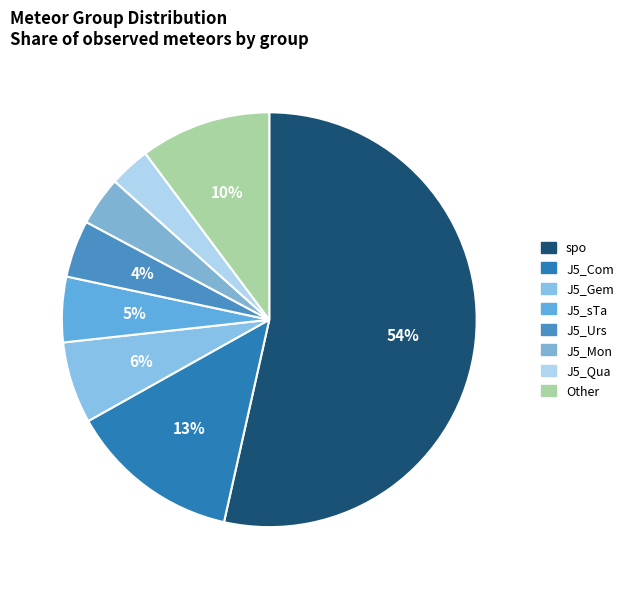

The spo slice represents 54% of the pie. True or false?

True